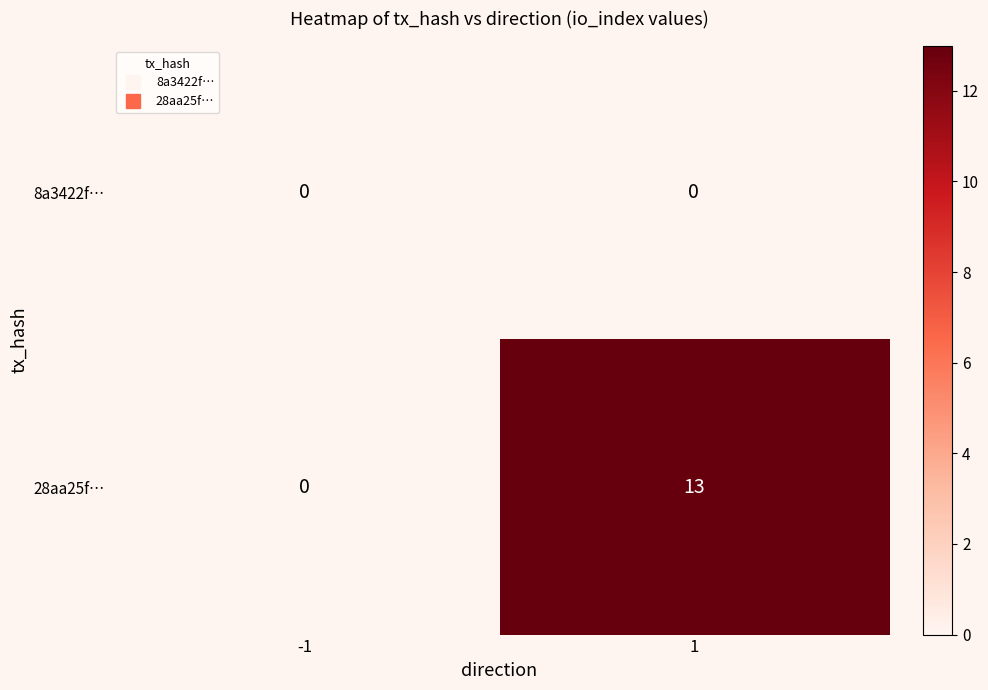

True or false: 28aa25f… has a value of -7 at -1.

False